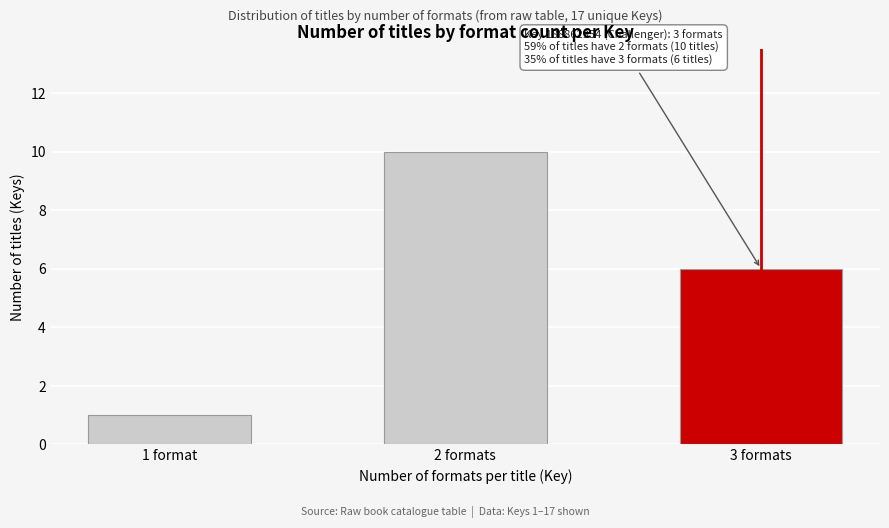

Reading left to right, list all the values displayed in this chart.

1 format=1	2 formats=10	3 formats=6